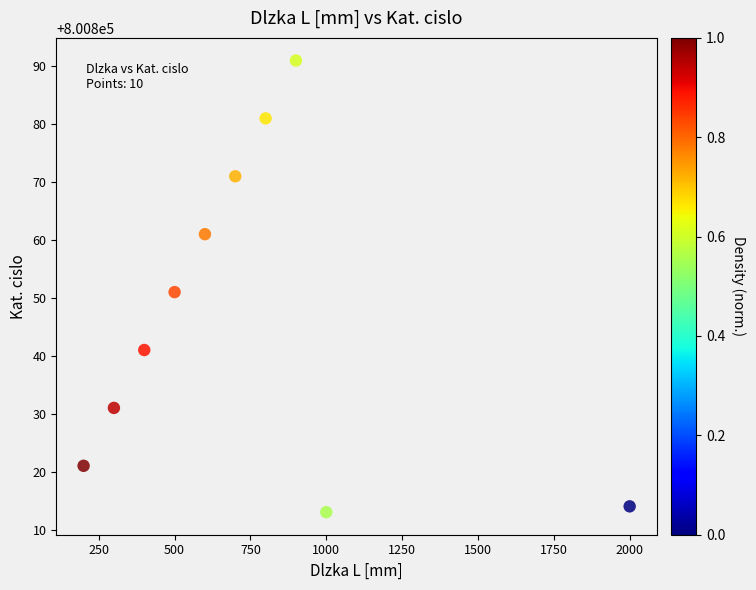

What is the average Y value?

800848